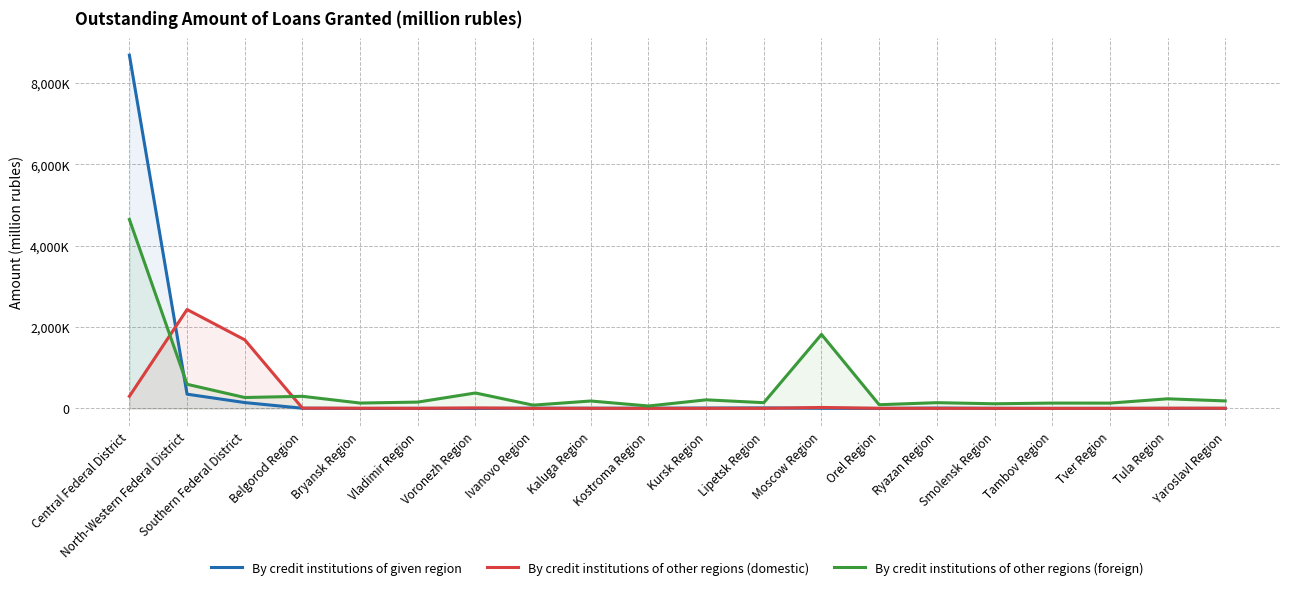

True or false: By credit institutions of given region has a value of 6331 at Ivanovo Region.

True